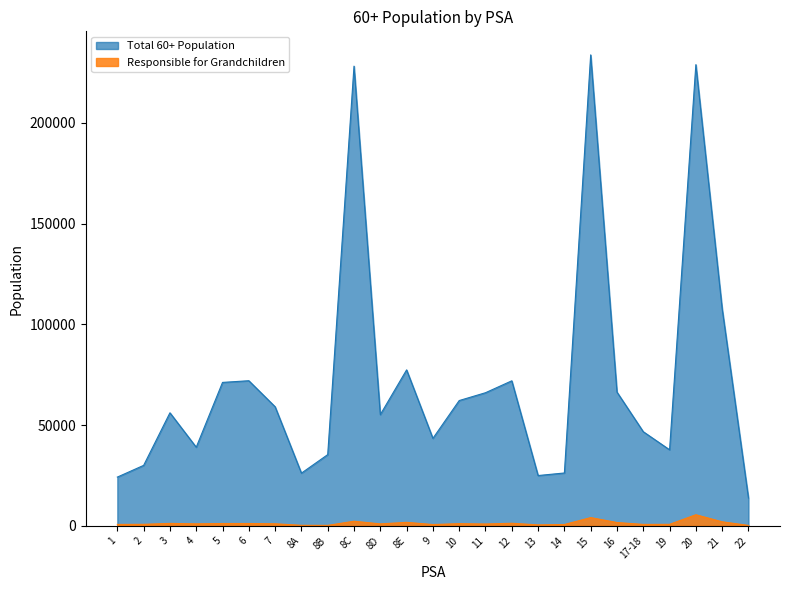

What is the value of the Total 60+ Population point at the 25th from the left?

13800